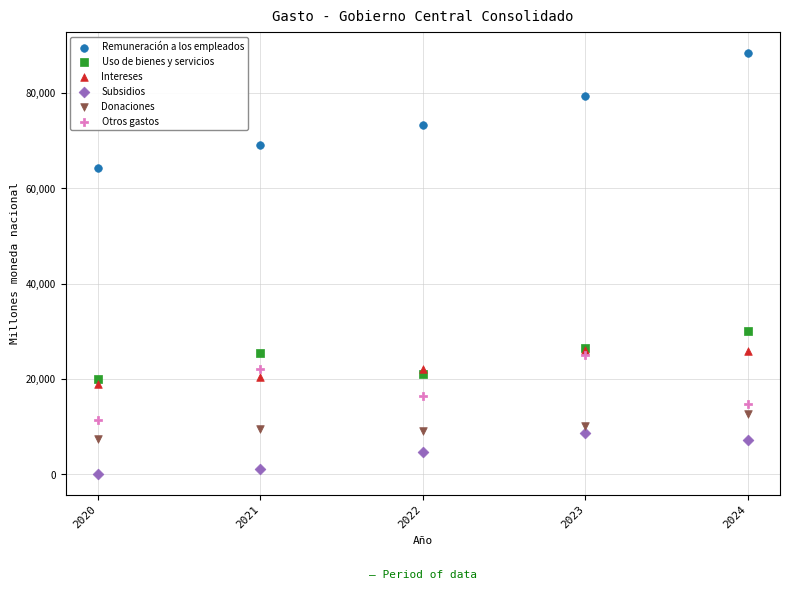

Across all series, what Y value is closest to 44274?

30034.1